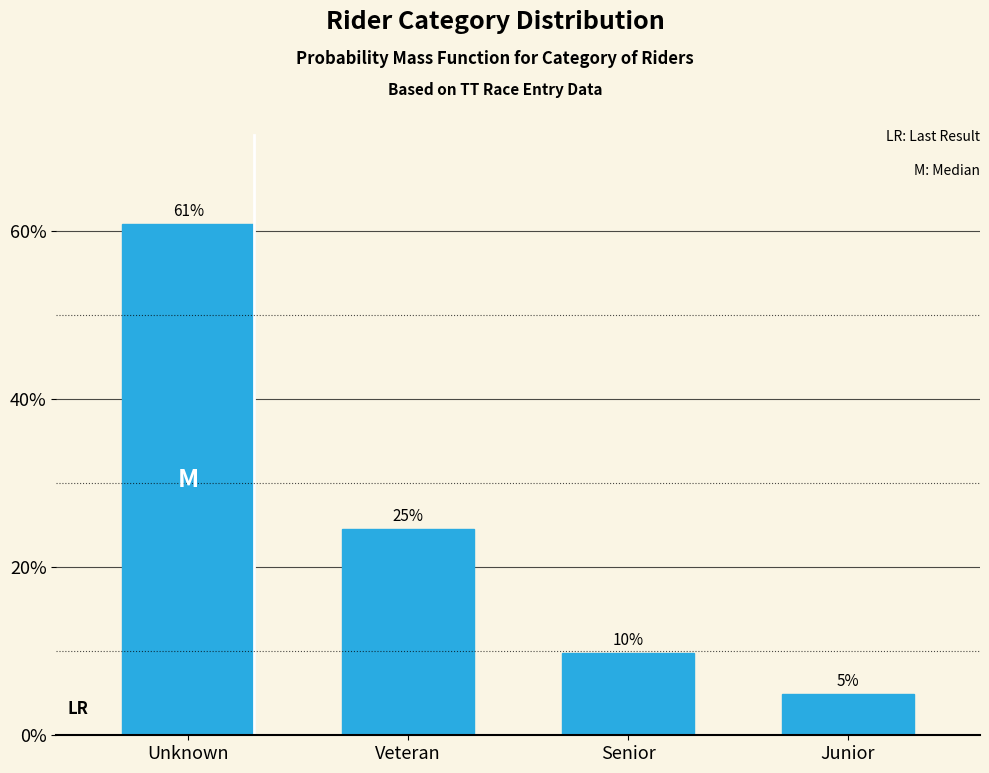

How many bars are there in total?

4